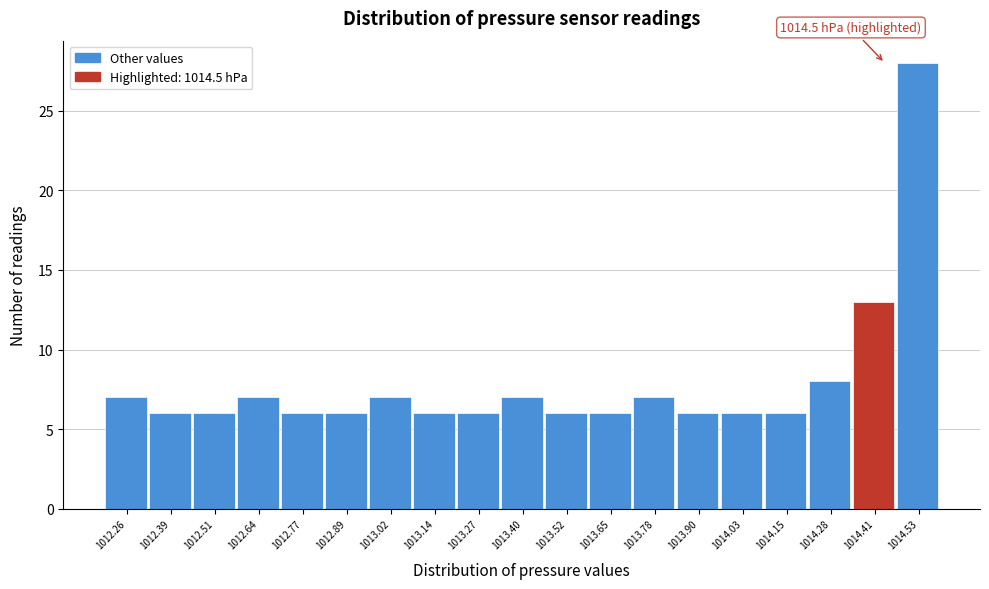

Reading left to right, what are all the values shown in this chart?

1012.26=7	1012.39=6	1012.51=6	1012.64=7	1012.77=6	1012.89=6	1013.02=7	1013.14=6	1013.27=6	1013.40=7	1013.52=6	1013.65=6	1013.78=7	1013.90=6	1014.03=6	1014.15=6	1014.28=8	1014.41=13	1014.53=28